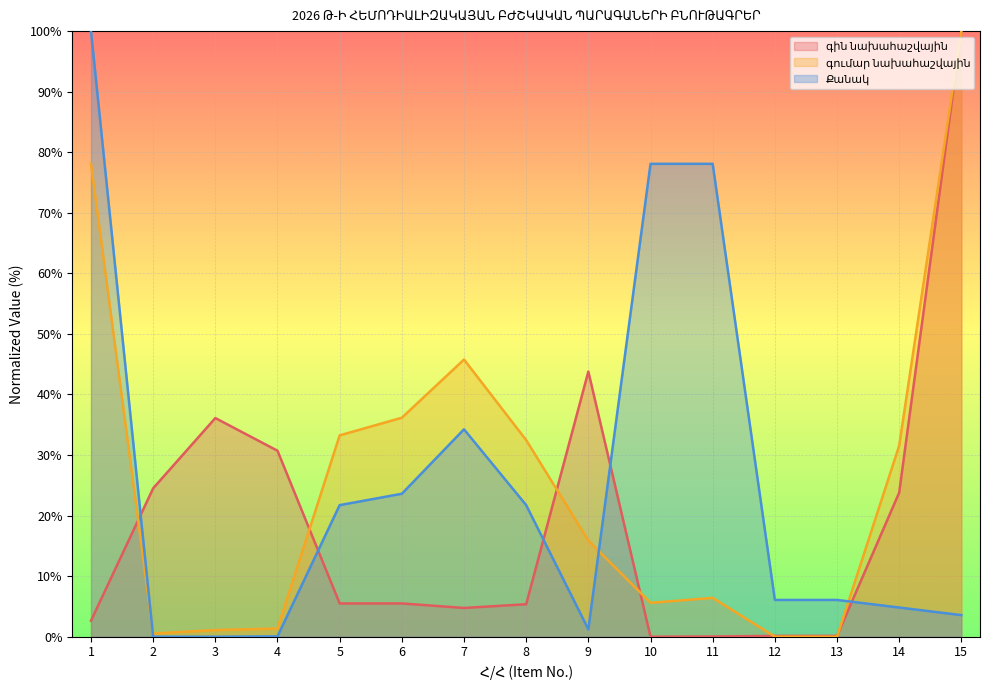

How many lines are shown in the chart?

3